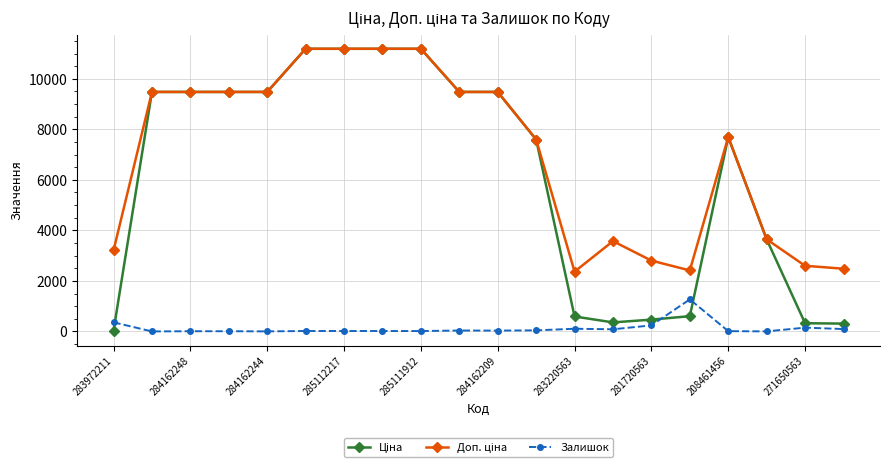

At how many categories does at least one series exceed 1033?

20